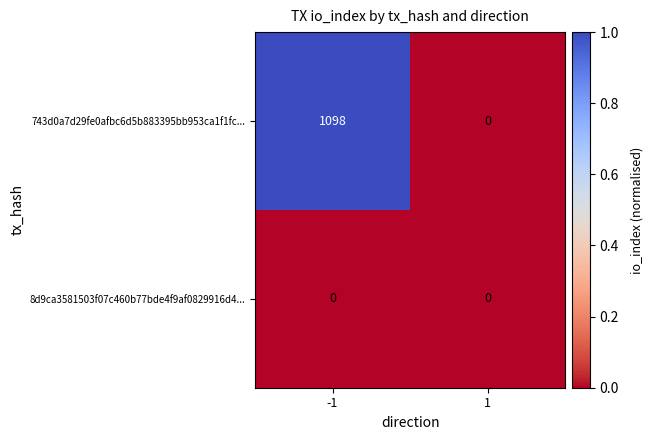

Is the value of 8d9ca3581503f07c460b77bde4f9af0829916d4... at 1 greater than the value of 743d0a7d29fe0afbc6d5b883395bb953ca1f1fc... at -1?

No